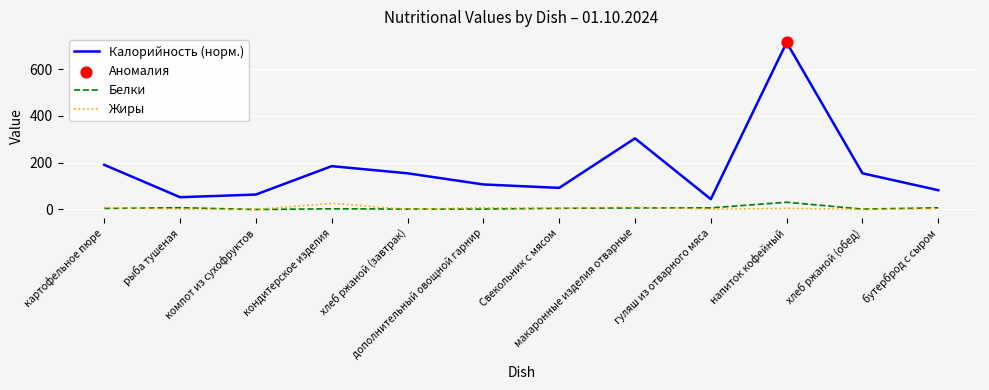

Is the value of Белки at компот из сухофруктов greater than the value of Калорийность (норм.) at напиток кофейный?

No